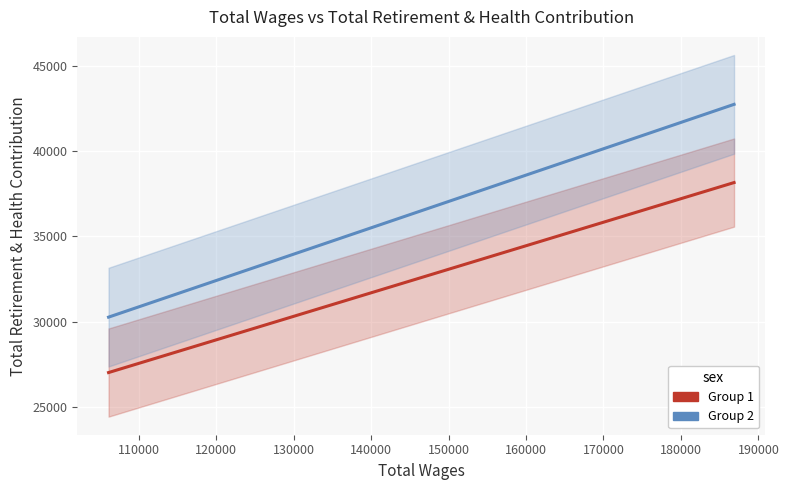

How many distinct data groups are displayed?

2